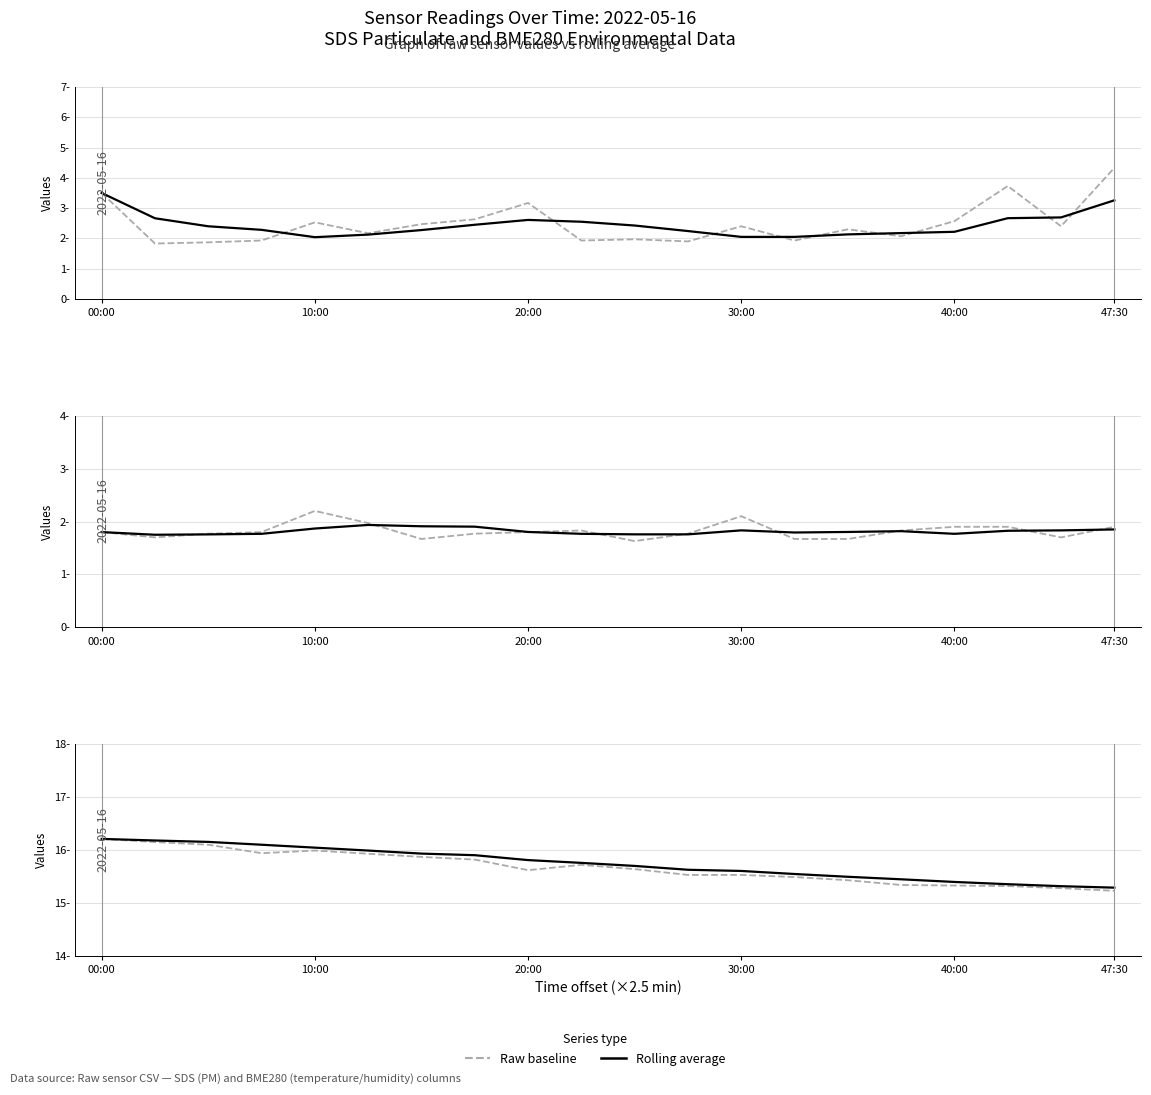

What is the total value across all series at 00:00?

43.0